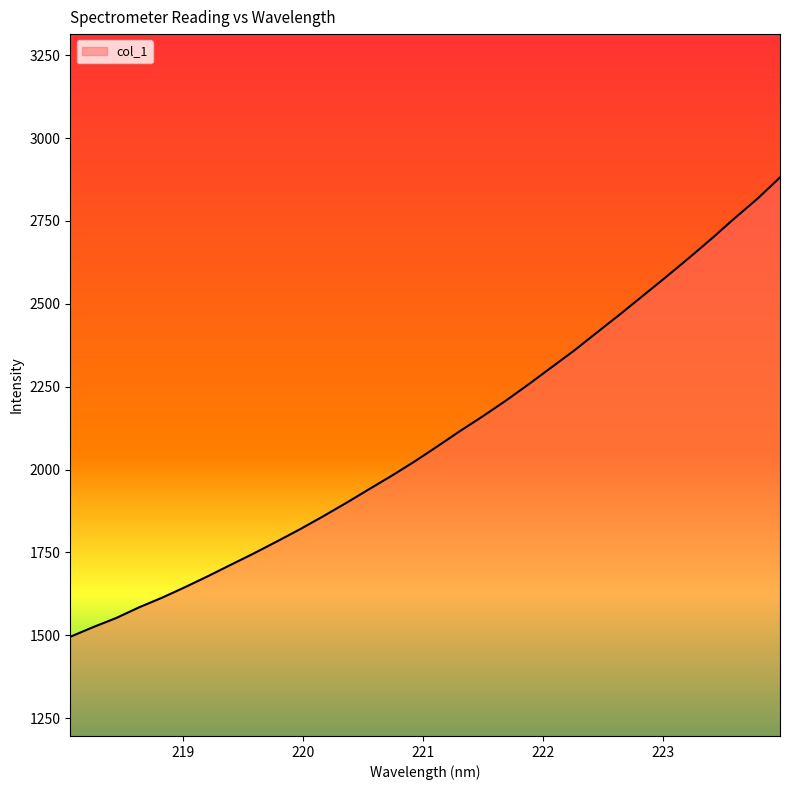

What is the greatest value displayed?

2881.2